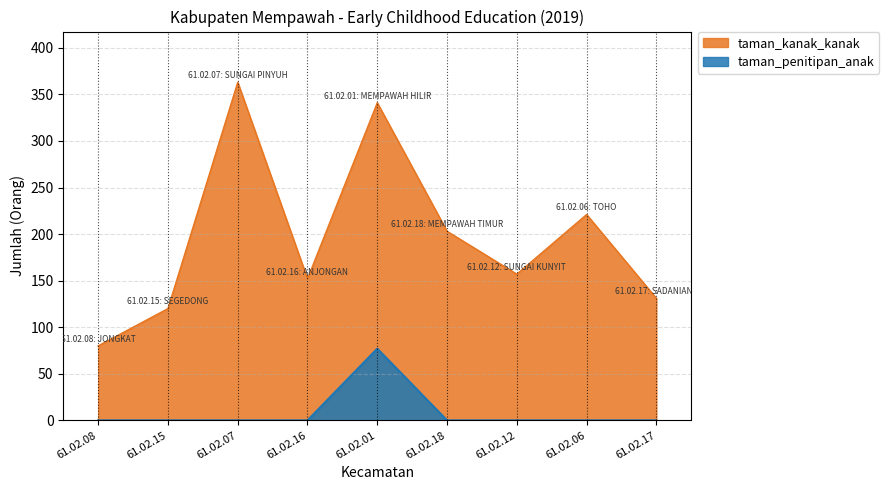

What is the average value of the taman_penitipan_anak series?

9